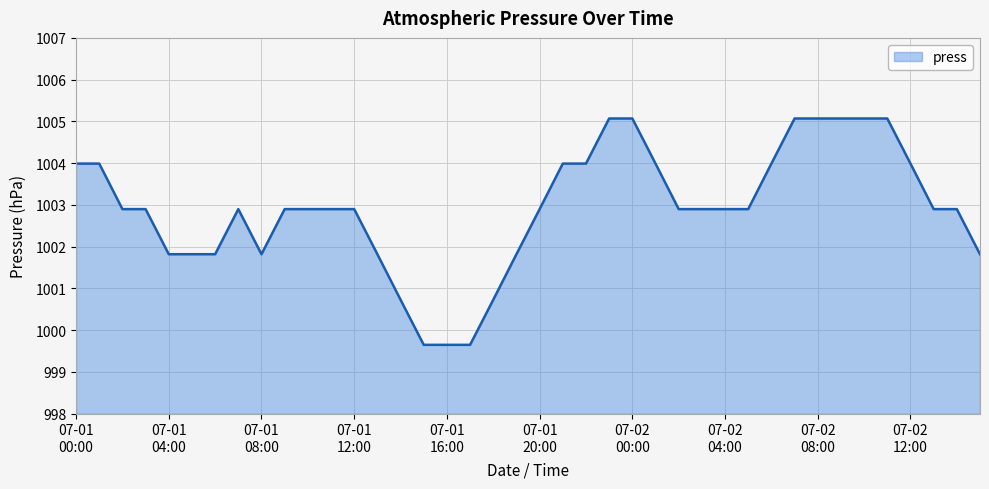

What is the difference between the maximum and minimum values?

5.4